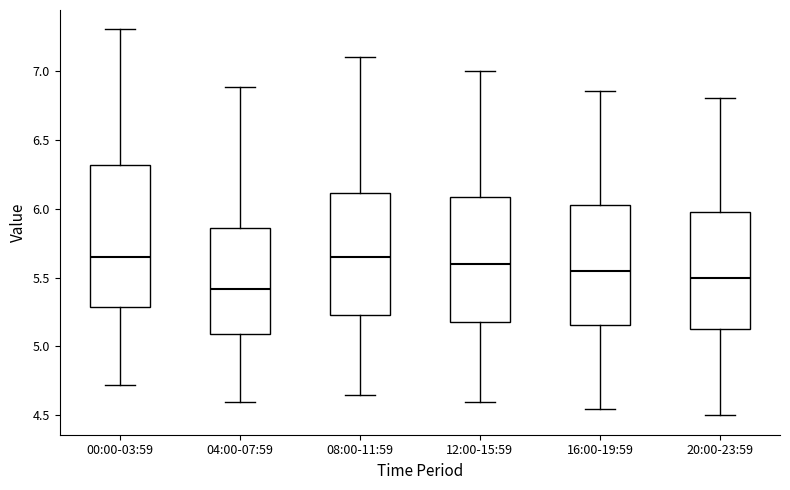

Reading left to right, transcribe this box plot: for each box, give where its median line is, the range the box spans, and where its two whiskers end, as read against the y-axis. The values are not printed on the chart, so give them approximately, as read against the axis.

00:00-03:59: median 5.65, box 5.30 to 6.30, whiskers 4.70 to 7.30
04:00-07:59: median 5.40, box 5.10 to 5.85, whiskers 4.60 to 6.90
08:00-11:59: median 5.65, box 5.25 to 6.10, whiskers 4.65 to 7.10
12:00-15:59: median 5.60, box 5.20 to 6.10, whiskers 4.60 to 7.00
16:00-19:59: median 5.55, box 5.15 to 6.05, whiskers 4.55 to 6.85
20:00-23:59: median 5.50, box 5.15 to 6.00, whiskers 4.50 to 6.80